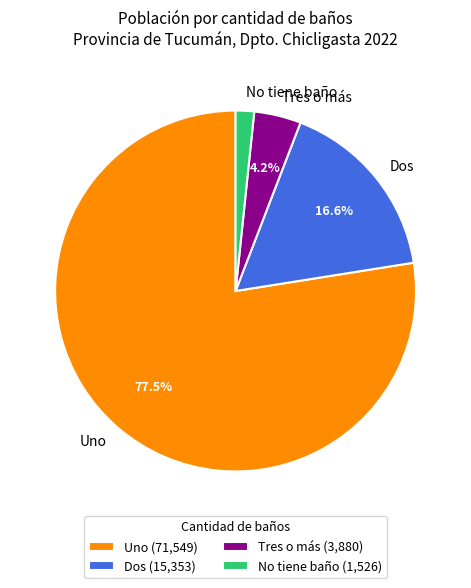

Count the number of slices in the pie.

4